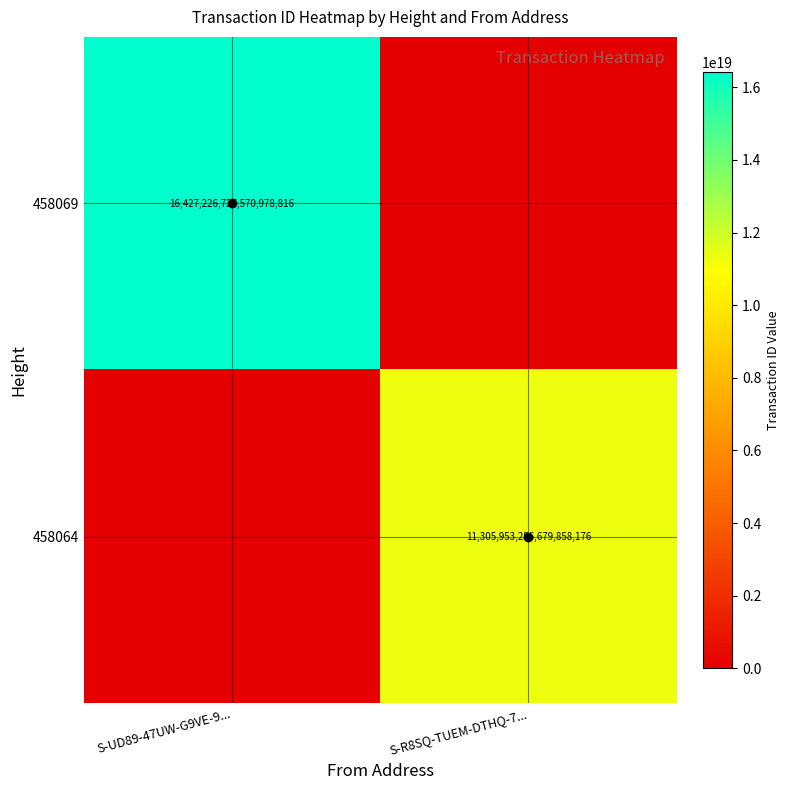

Is the value of 458069 at S-UD89-47UW-G9VE-9... greater than the value of 458064 at S-R8SQ-TUEM-DTHQ-7...?

Yes